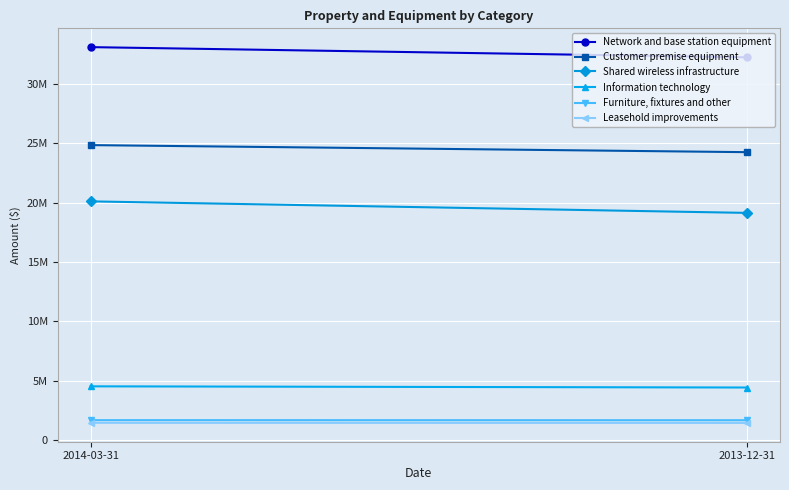

Where is Shared wireless infrastructure nearest to the value 19613436?

2013-12-31